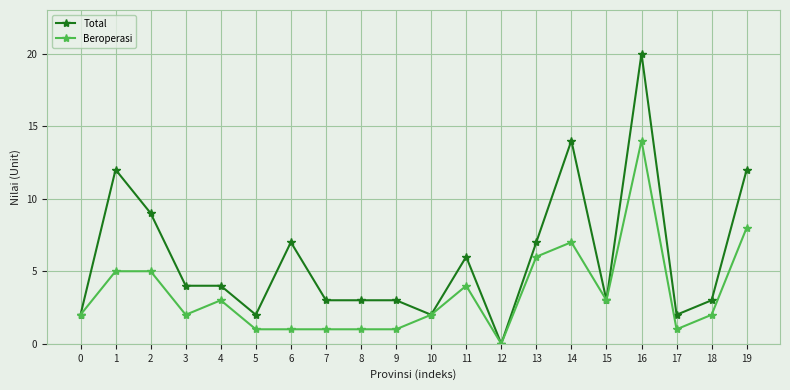

List the series in order of their overall mean, lowest first.

Beroperasi, Total